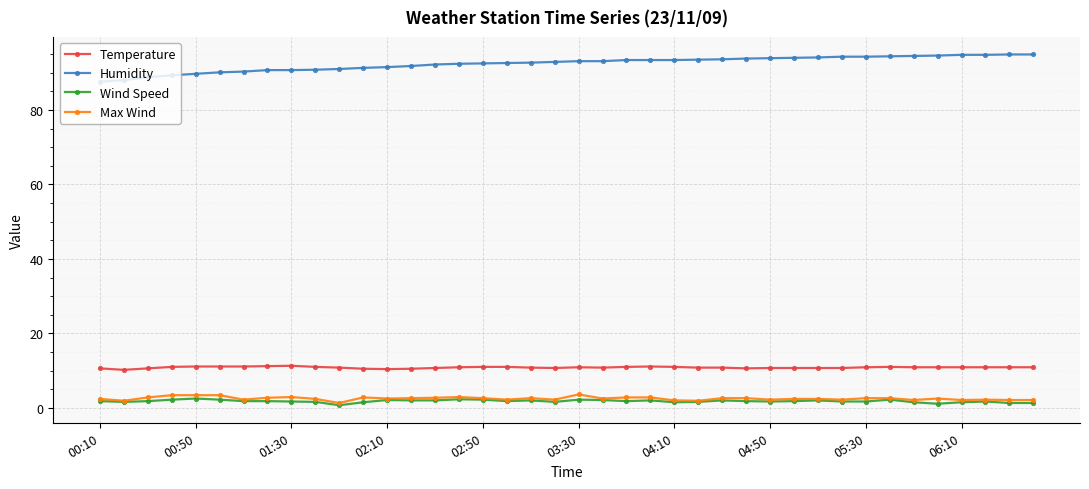

Which series has the largest total across all categories?

Humidity